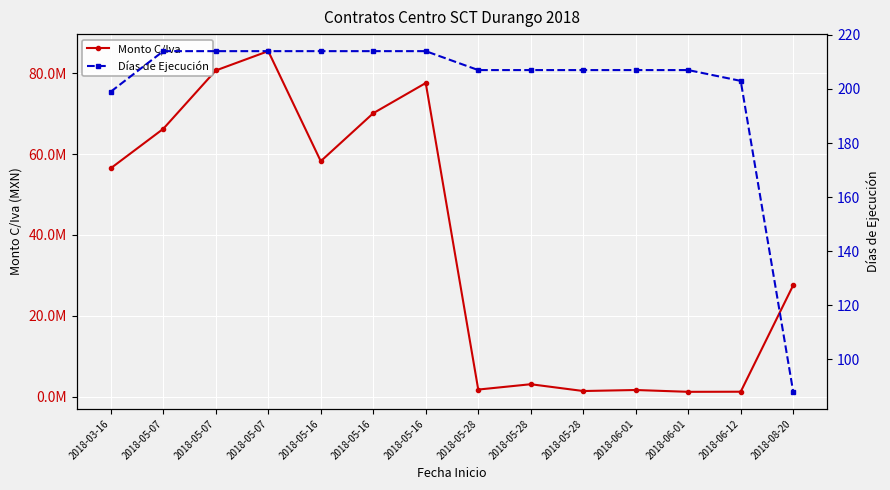

At which label is Monto C/Iva closest to 43307988?

2018-03-16